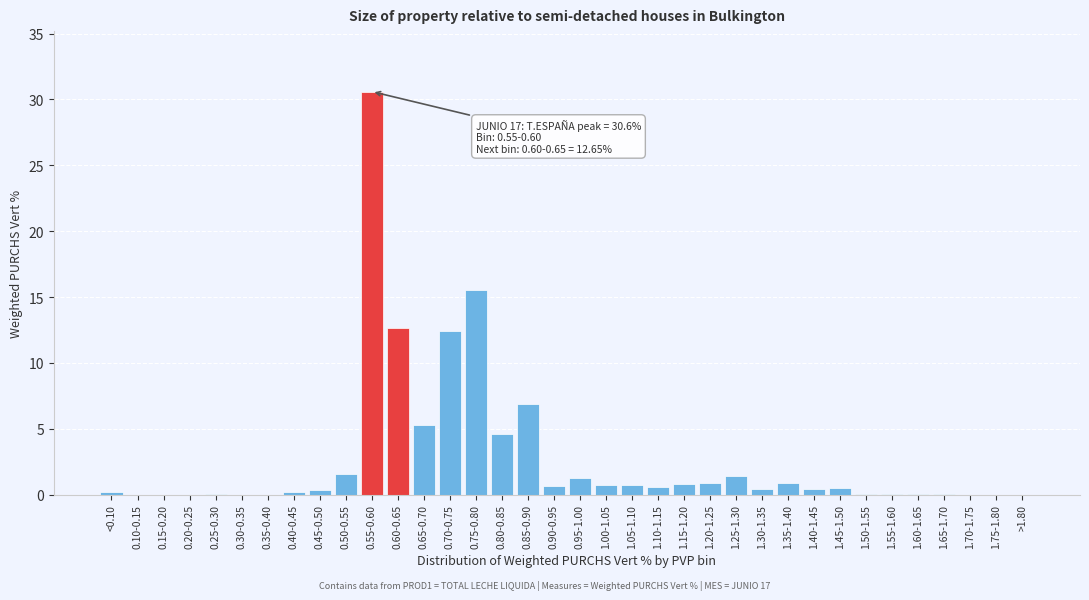

What is the change in value from 0.55-0.60 to 0.75-0.80?

-15.0